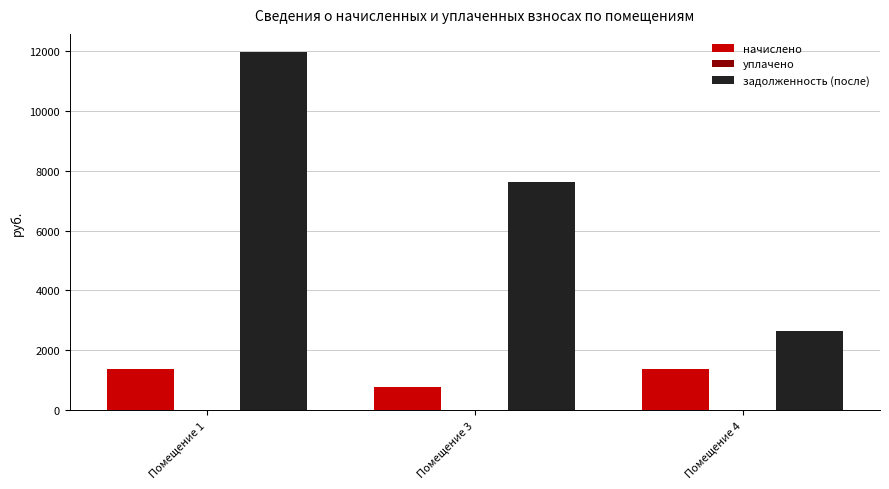

What is the spread (max minus min) of values at Помещение 4?

1269.4